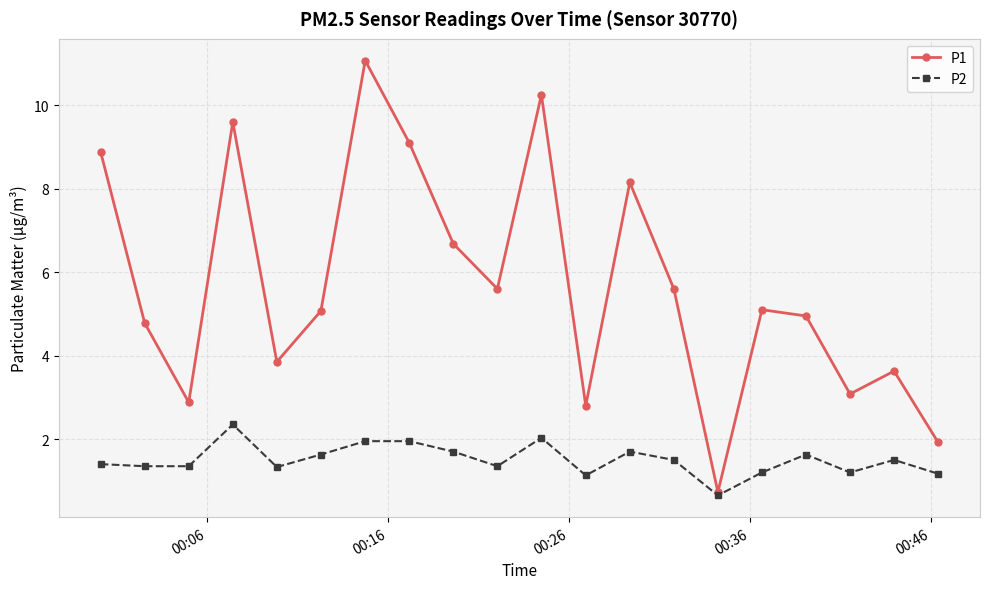

In P1, how many points are higher than both neighbors (excluding endpoints)?

6